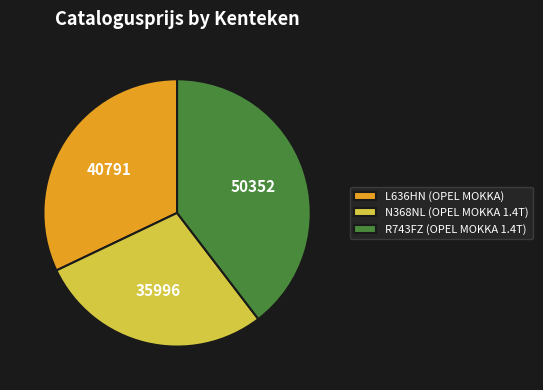

Rank the categories by value from highest to lowest.

R743FZ, L636HN, N368NL